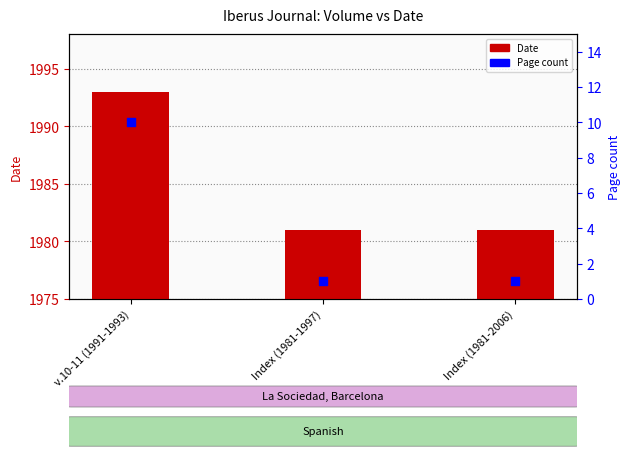

Is the value of Page count at v.10-11 (1991-1993) greater than the value of Date at v.10-11 (1991-1993)?

No